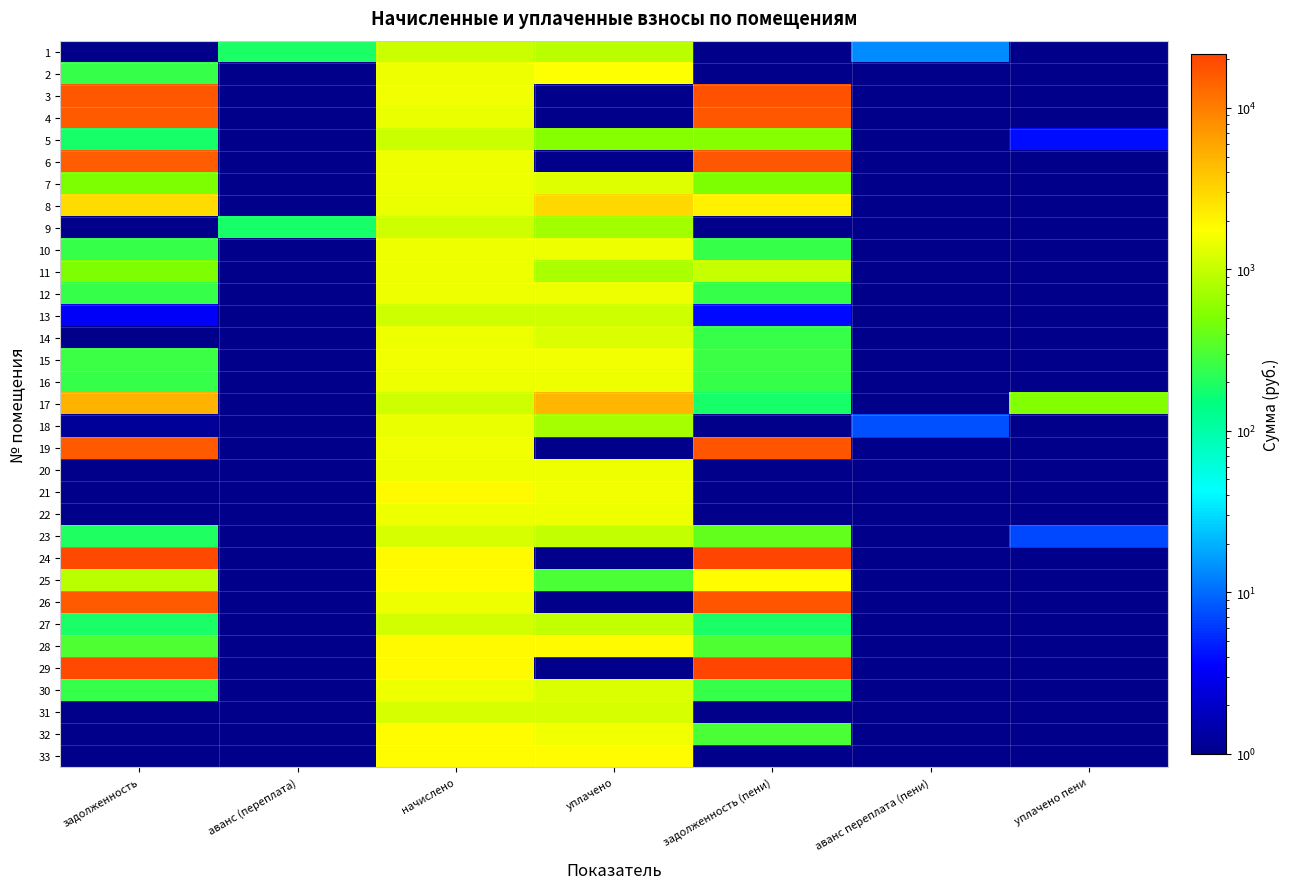

Rank the series by their maximum value, from lowest to highest.

1, 5, 9, 13, 27, 23, 31, 18, 22, 10, 12, 14, 20, 16, 30, 11, 7, 15, 2, 32, 33, 25, 28, 21, 8, 17, 6, 4, 26, 19, 3, 29, 24